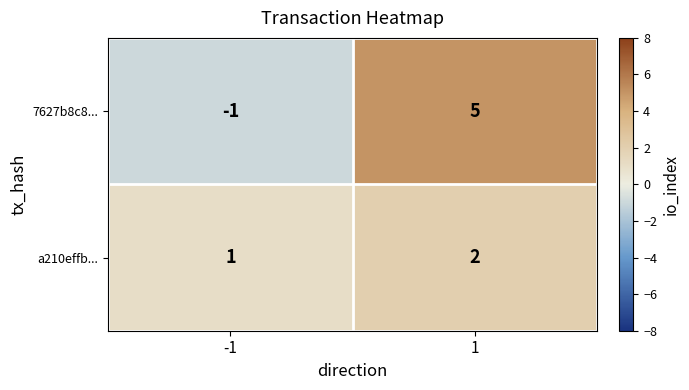

What is the difference between the highest and lowest values at -1?

2